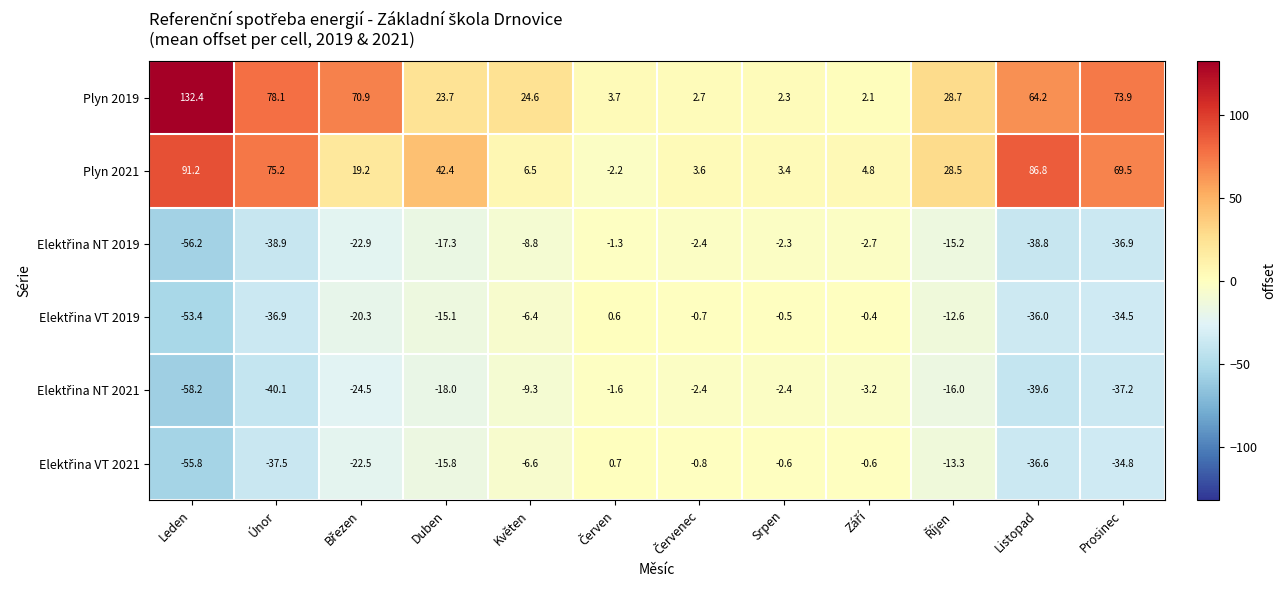

At which label does Plyn 2021 first exceed 28?

Leden